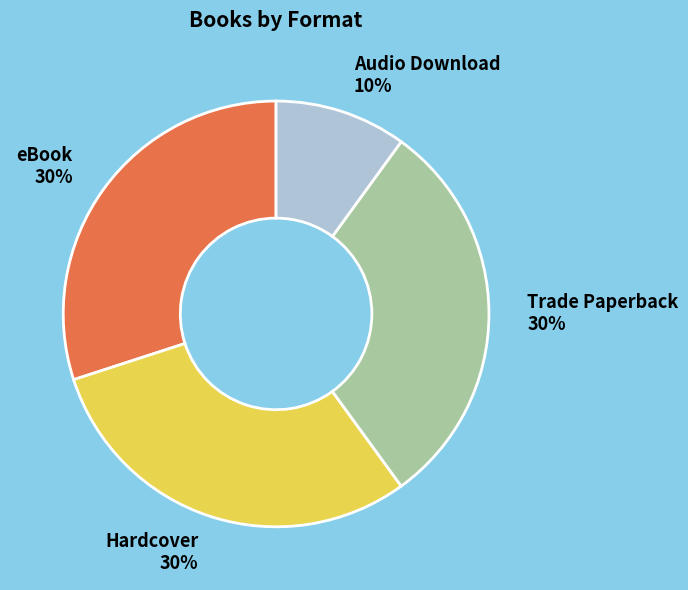

Is the sum of Trade Paperback and Audio Download greater than half?

No